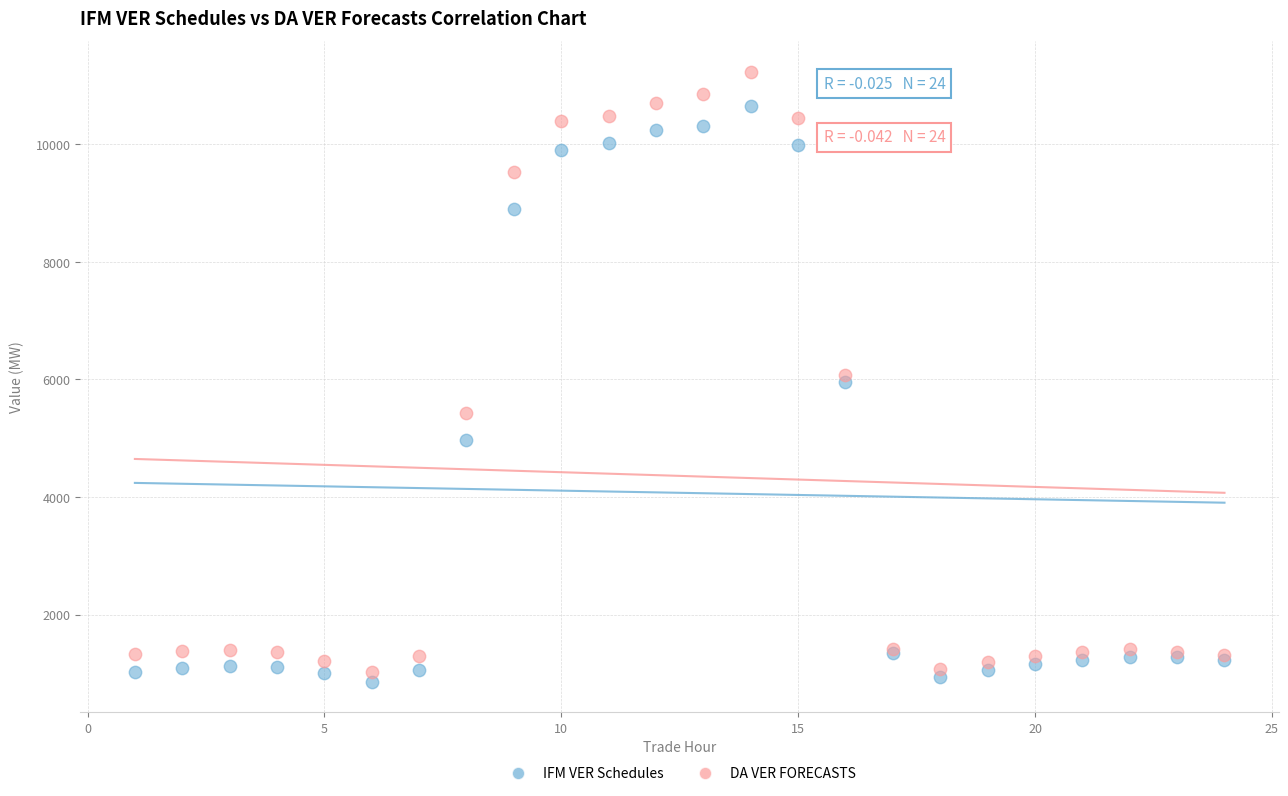

In the IFM VER Schedules series, what Y value is closest to 5755?

5960.6